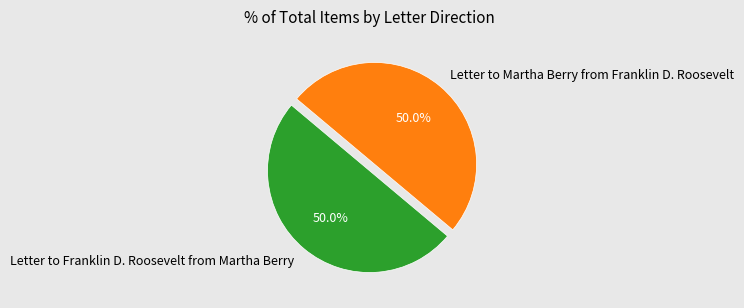

Count the number of slices in the pie.

2